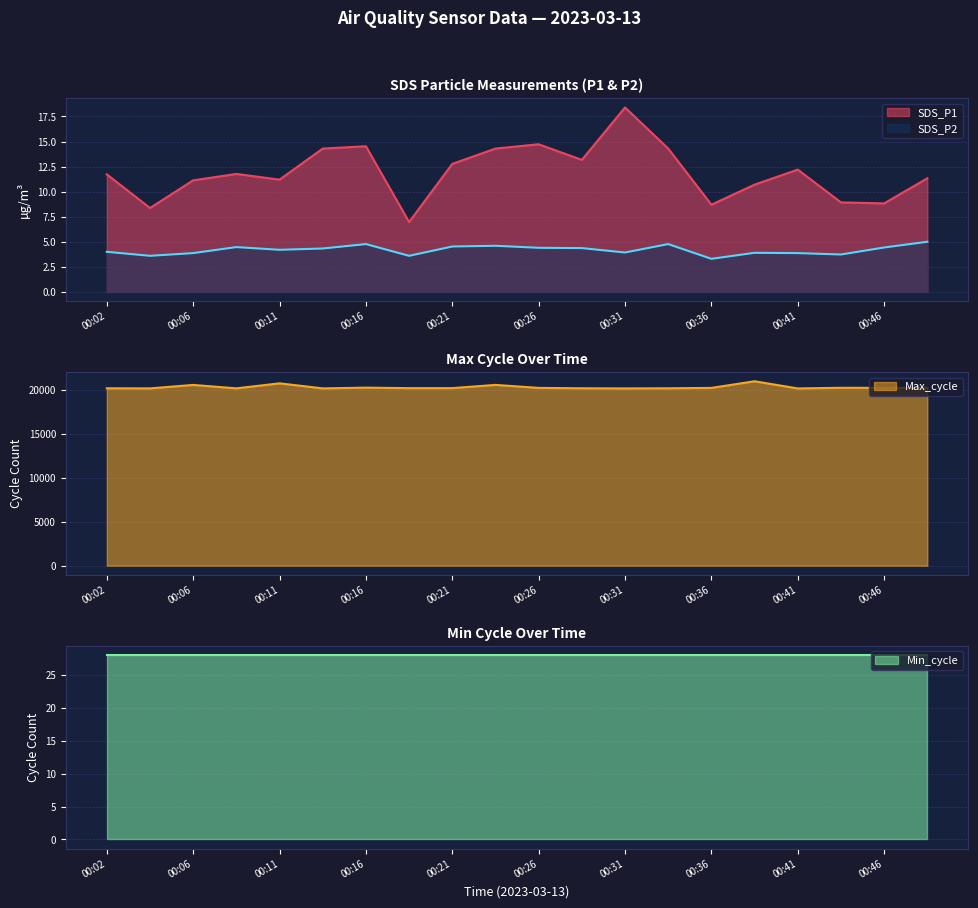

How many interior local valleys does the SDS_P2 series have?

6